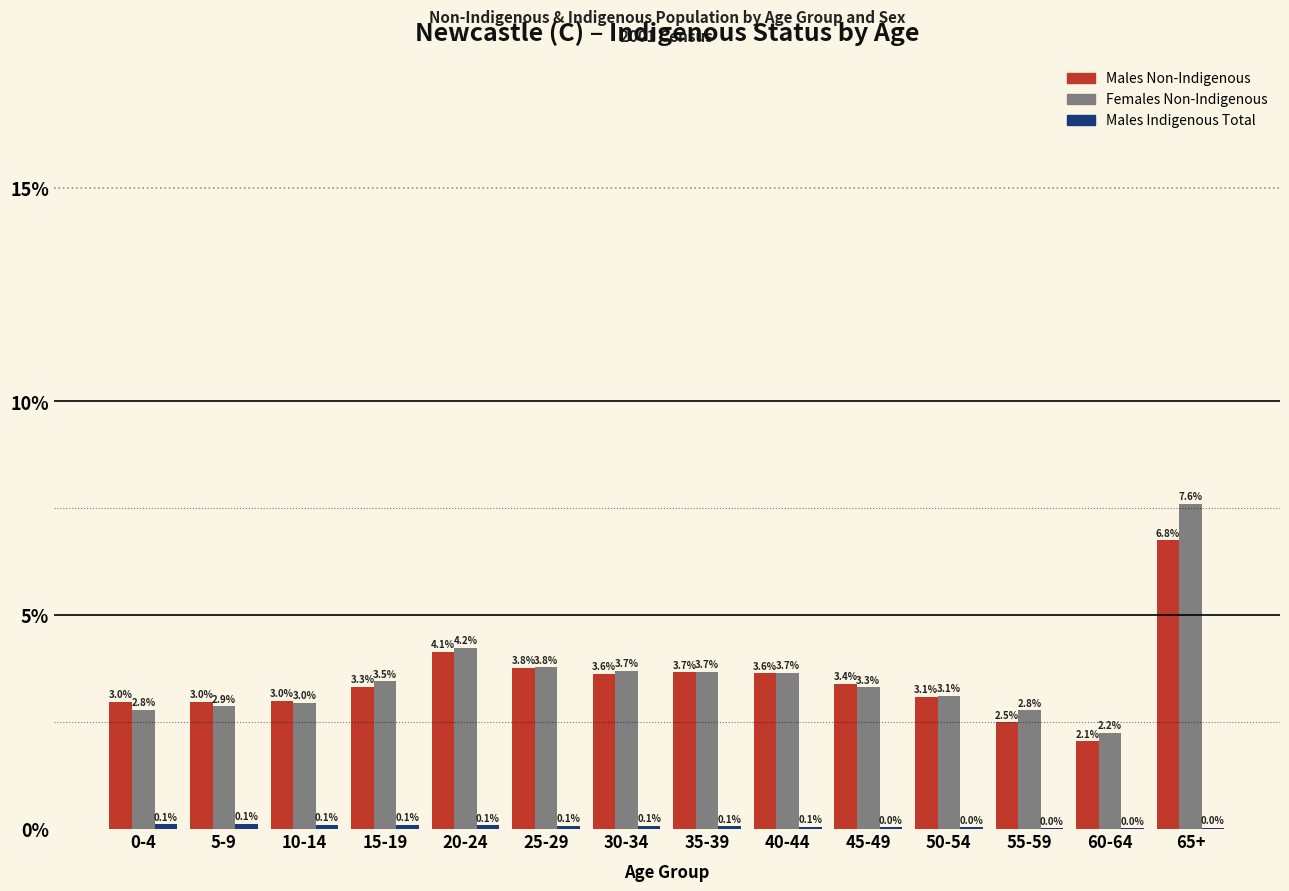

Between 15-19 and 55-59, which series saw the biggest shift?

Males Non-Indigenous